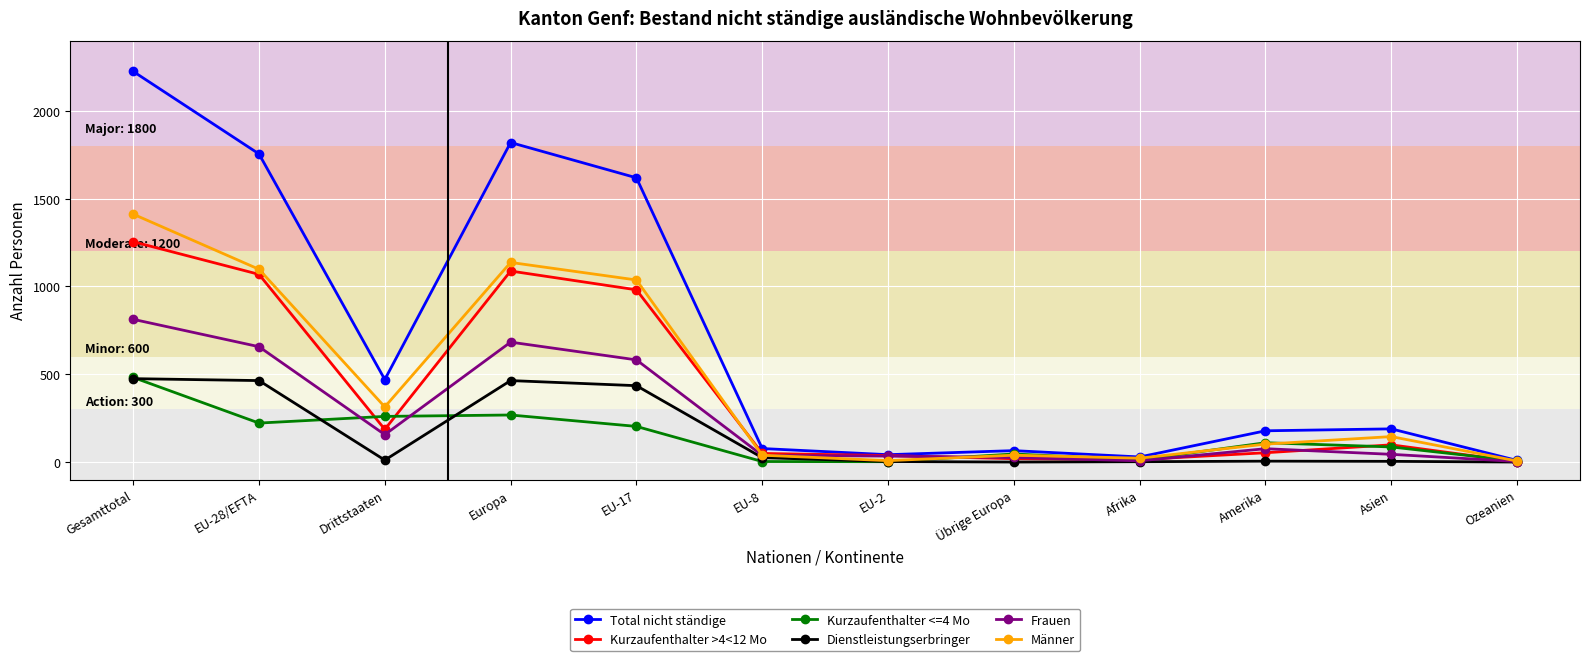

Rank the series at Europa from lowest to highest value.

Kurzaufenthalter <=4 Mo, Dienstleistungserbringer, Frauen, Kurzaufenthalter >4<12 Mo, Männer, Total nicht ständige